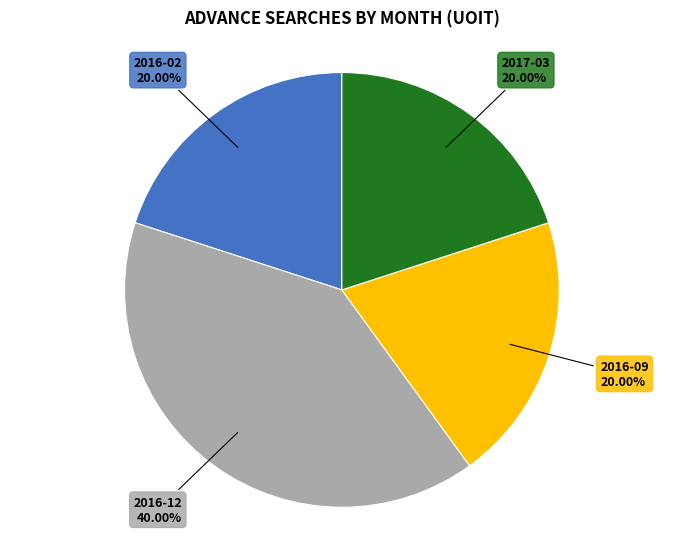

To the nearest percent, what portion does 2017-03 represent?

20%